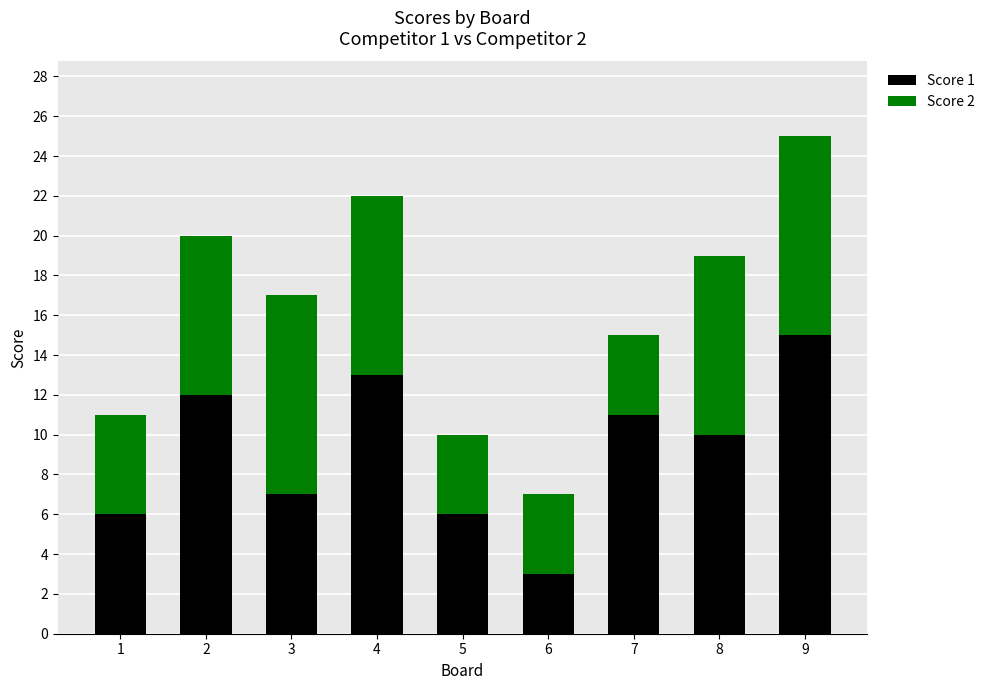

True or false: Score 1 has a value of 15 at 9.

True